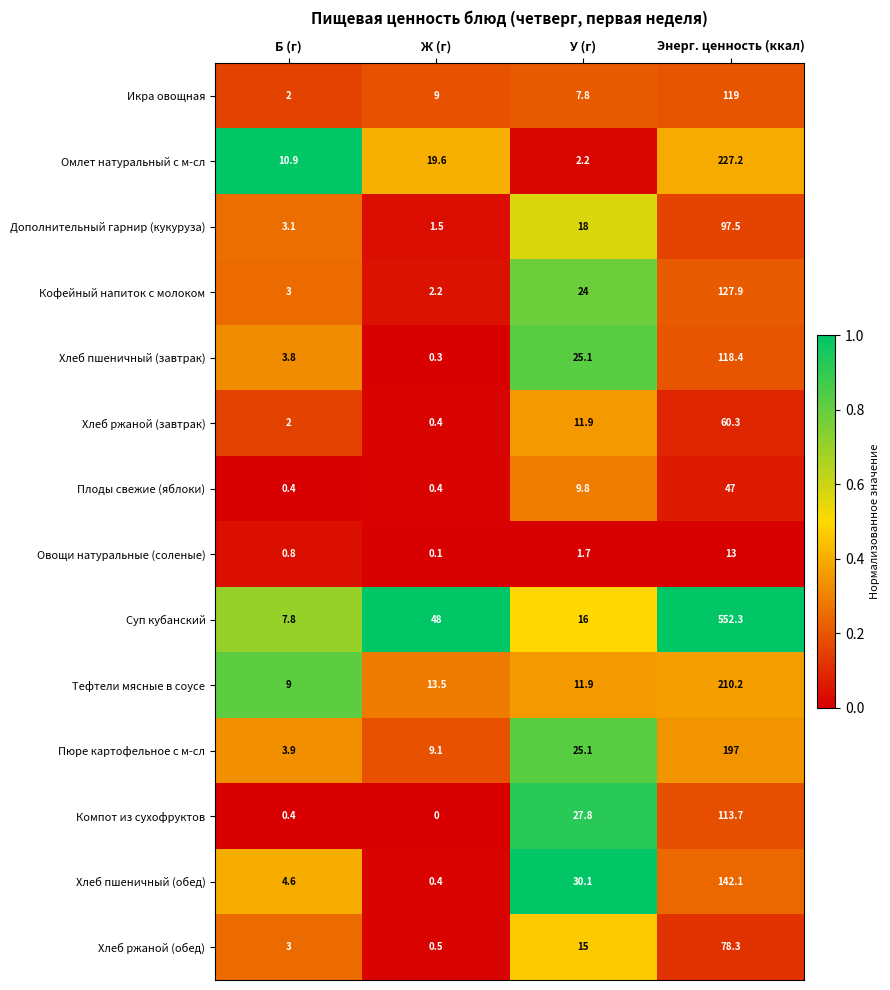

Which series has the largest total across all categories?

Суп кубанский